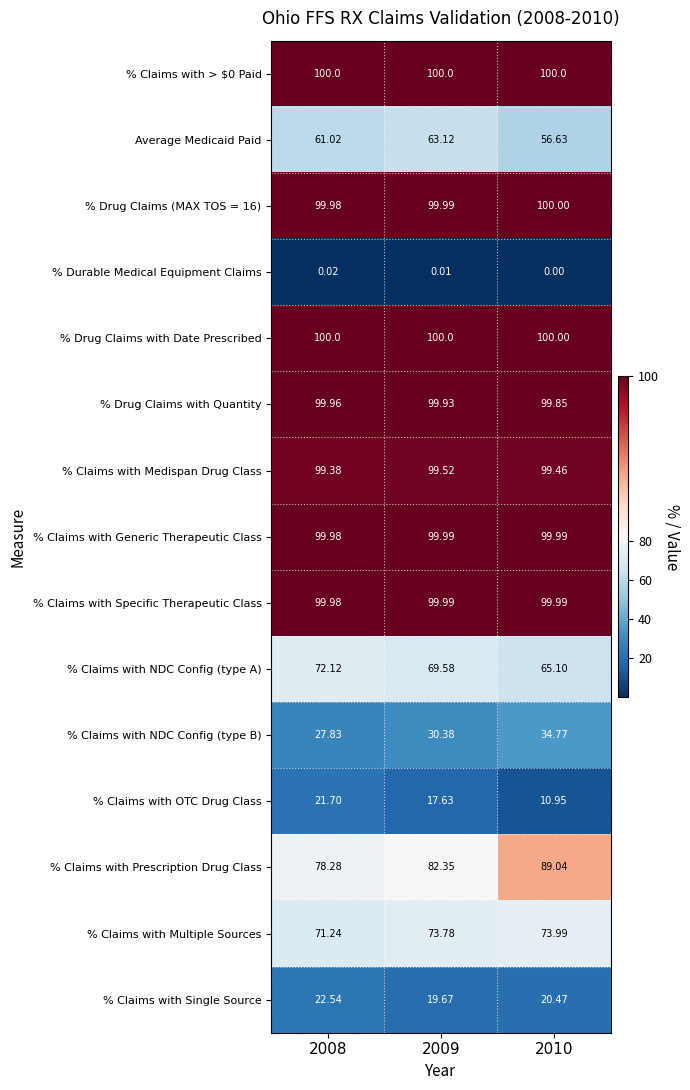

Is the value of % Claims with Medispan Drug Class at 2008 greater than the value of % Drug Claims (MAX TOS = 16) at 2008?

No